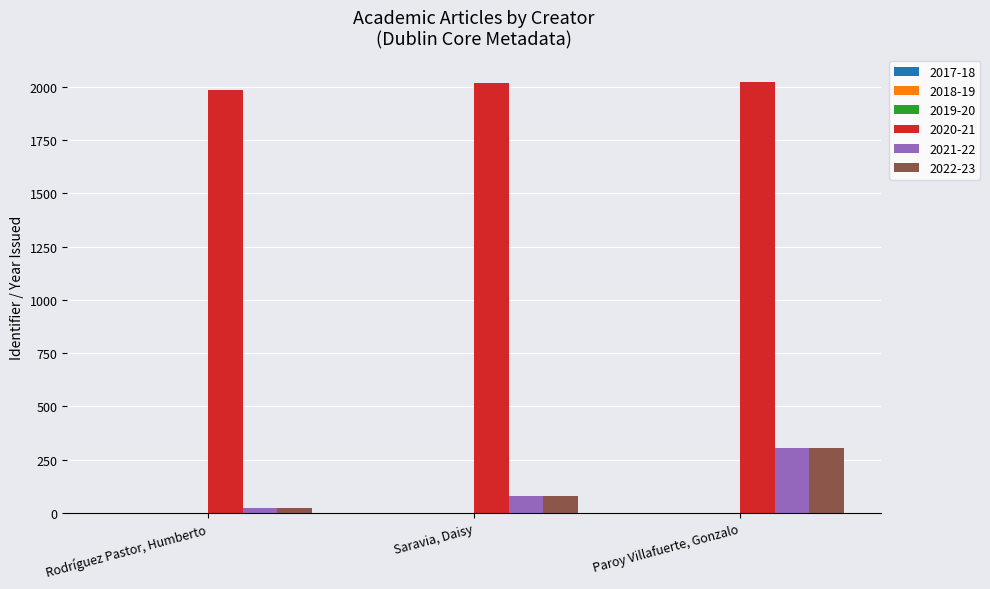

Is it true that 2020-21 equals 3565 at Rodríguez Pastor, Humberto?

False